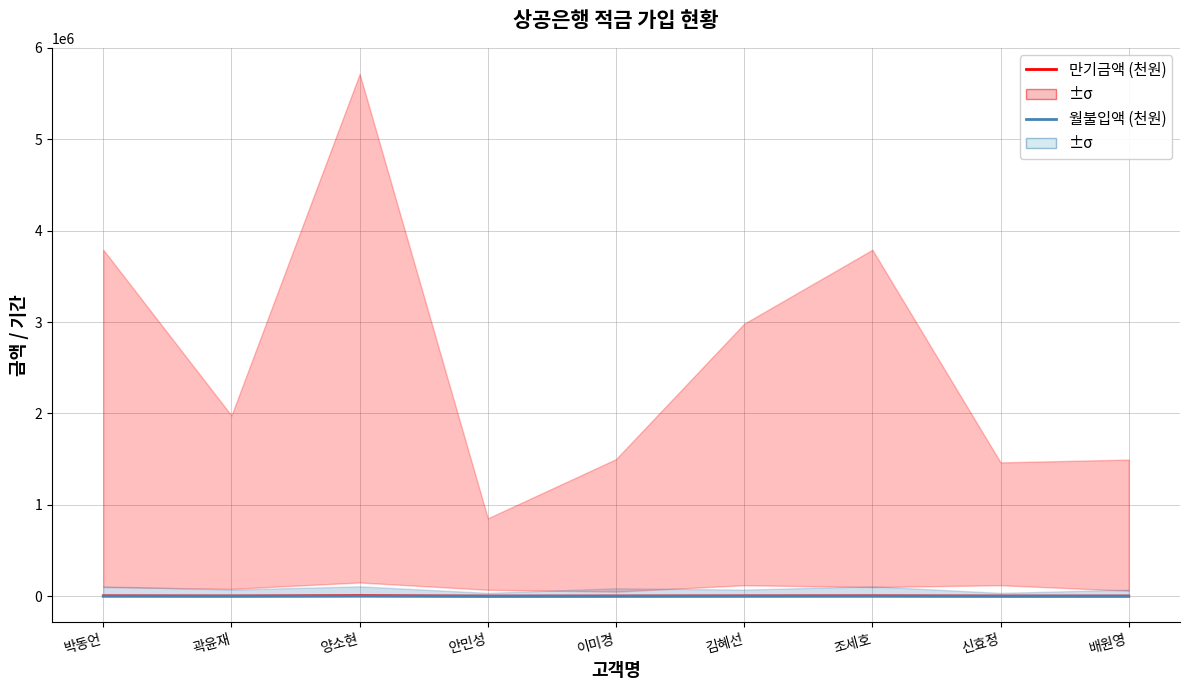

Does the chart display data point markers on the line(s)?

No